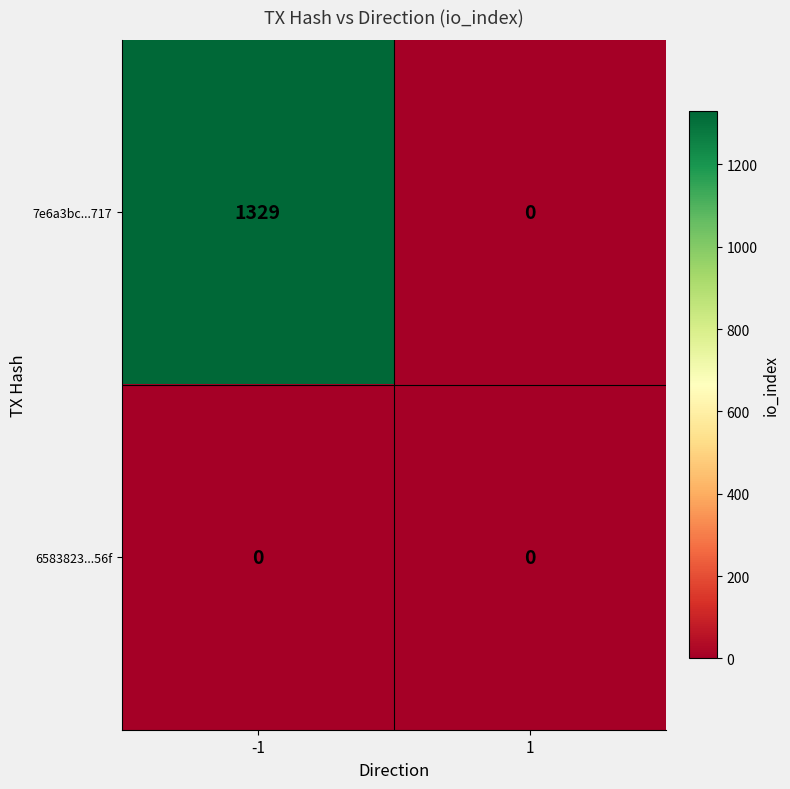

How many values in 7e6a3bc...717 are above zero?

1